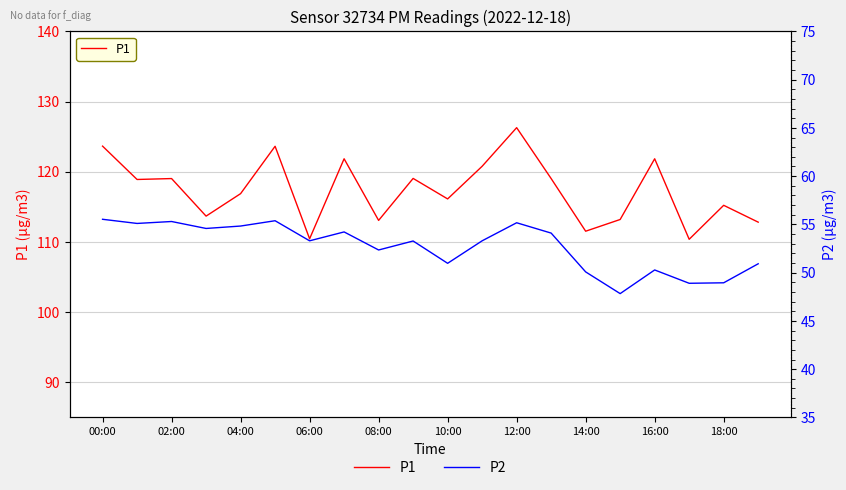

True or false: P1 has a value of 112.8 at 19.

True